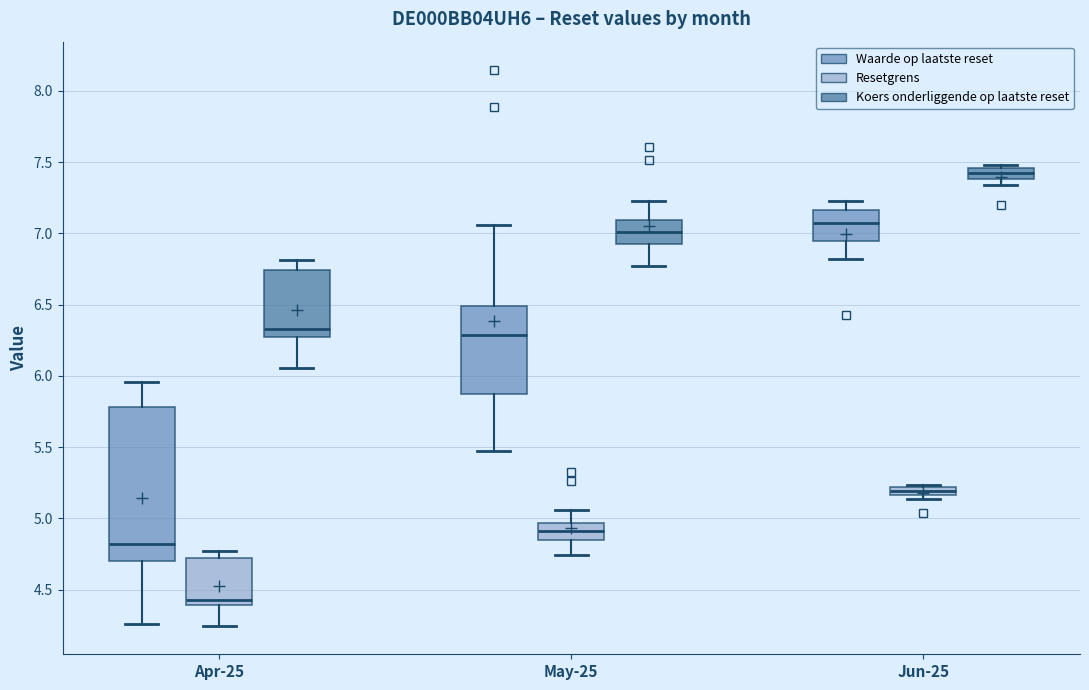

Where is the lower edge of the box for Apr-25 (Koers onderliggende op laatste reset) on the y-axis? The values are not printed on the chart, so give them approximately, as read against the axis.

6.25